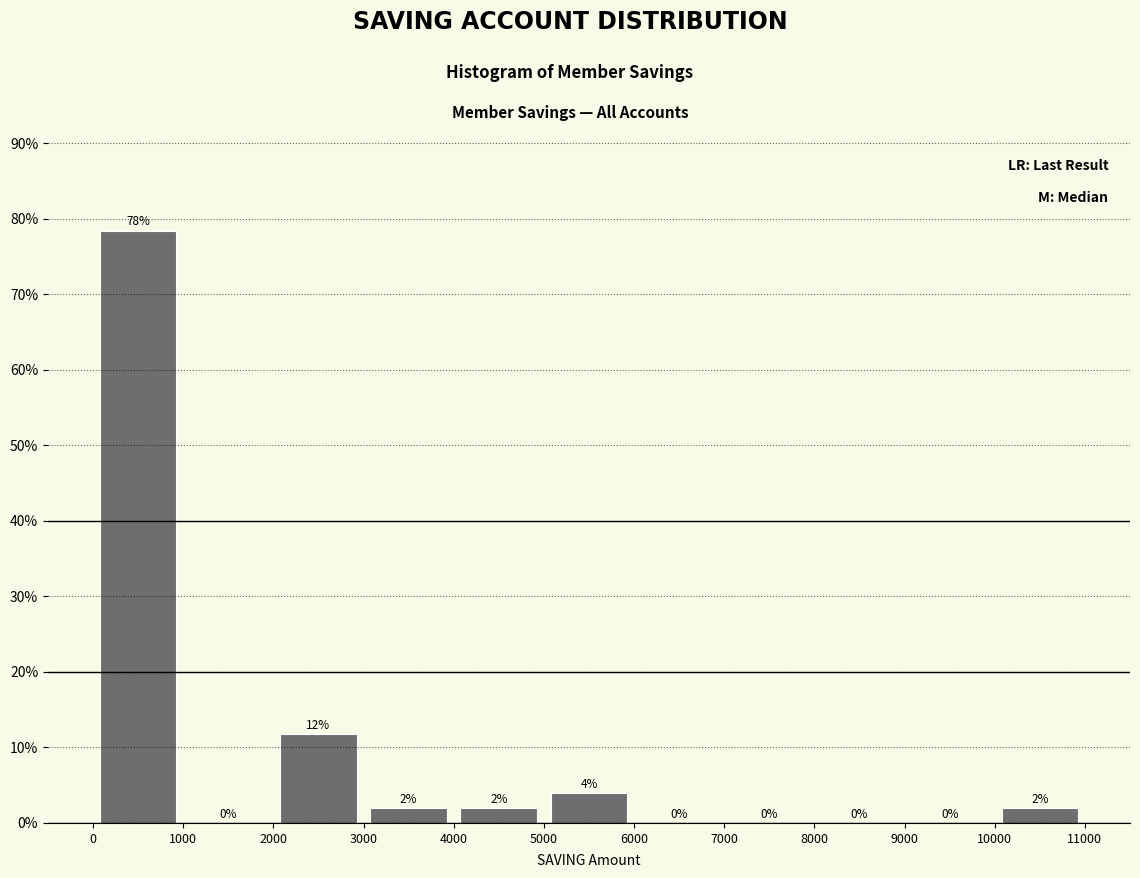

Over which range of the x-axis is the bar tallest?

0 to 1000